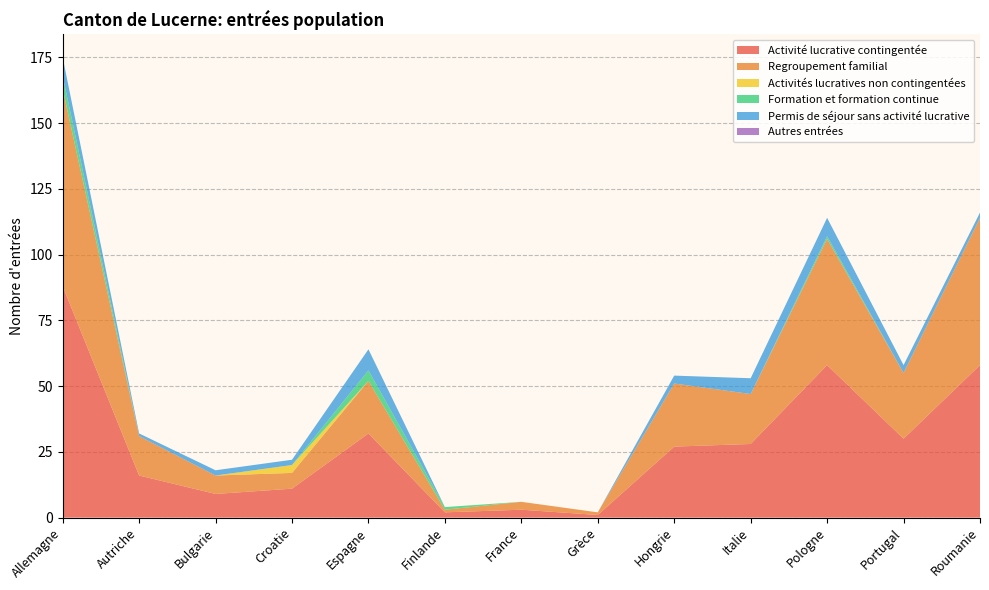

Reading left to right, transcribe all the data shown in this chart.

Activité lucrative contingentée: Allemagne=88	Autriche=16	Bulgarie=9	Croatie=11	Espagne=32	Finlande=2	France=3	Grèce=1	Hongrie=27	Italie=28	Pologne=58	Portugal=30	Roumanie=58
Regroupement familial: Allemagne=75	Autriche=15	Bulgarie=7	Croatie=6	Espagne=20	Finlande=1	France=3	Grèce=1	Hongrie=24	Italie=19	Pologne=48	Portugal=25	Roumanie=56
Activités lucratives non contingentées: Allemagne=0	Autriche=0	Bulgarie=0	Croatie=3	Espagne=0	Finlande=0	France=0	Grèce=0	Hongrie=0	Italie=0	Pologne=0	Portugal=0	Roumanie=0
Formation et formation continue: Allemagne=5	Autriche=0	Bulgarie=0	Croatie=0	Espagne=4	Finlande=1	France=0	Grèce=0	Hongrie=0	Italie=0	Pologne=1	Portugal=0	Roumanie=0
Permis de séjour sans activité lucrative: Allemagne=7	Autriche=1	Bulgarie=2	Croatie=2	Espagne=8	Finlande=0	France=0	Grèce=0	Hongrie=3	Italie=6	Pologne=7	Portugal=3	Roumanie=2
Autres entrées: Allemagne=0	Autriche=0	Bulgarie=0	Croatie=0	Espagne=0	Finlande=0	France=0	Grèce=0	Hongrie=0	Italie=0	Pologne=0	Portugal=0	Roumanie=0